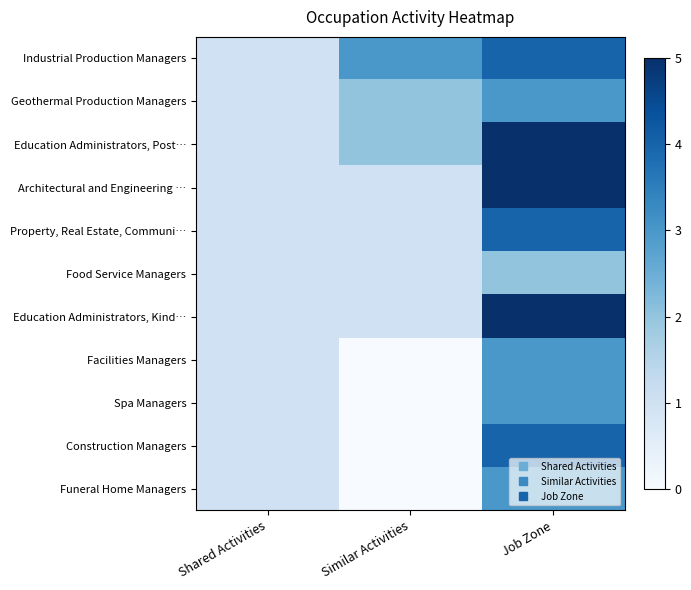

Between Job Zone and Shared Activities, which is larger?

Job Zone